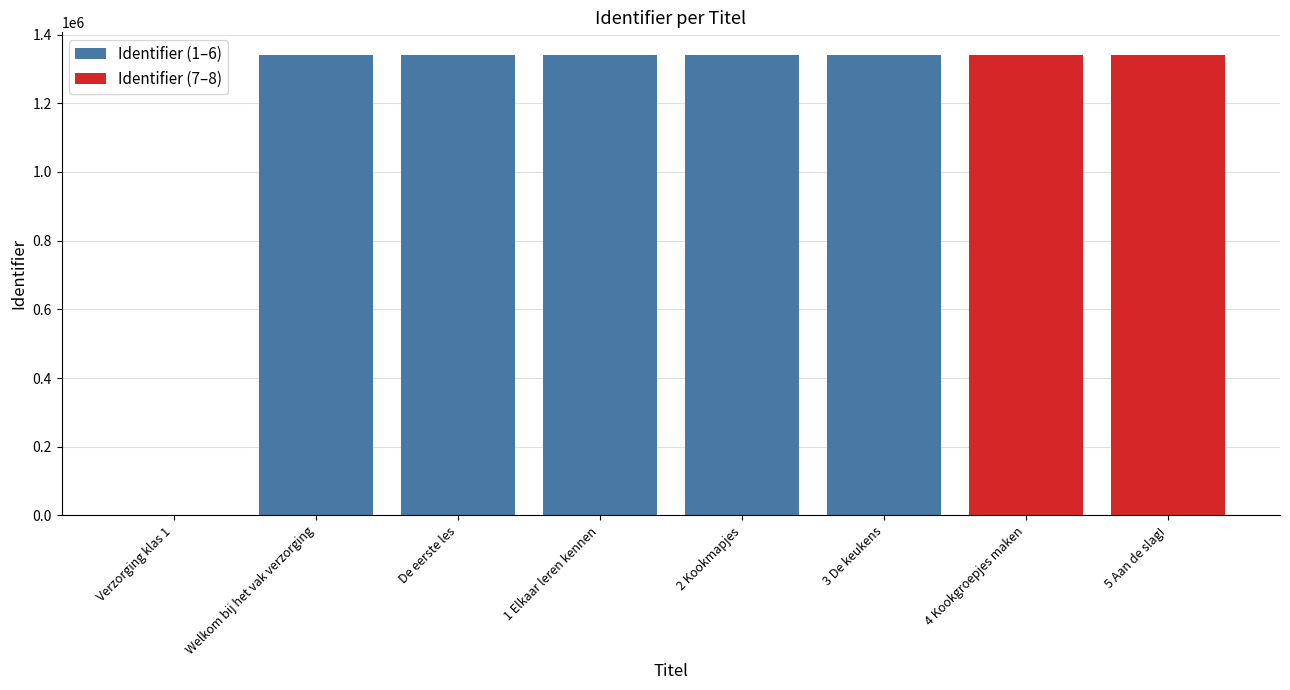

What is the label of the 8th bar from the left?

5 Aan de slag!